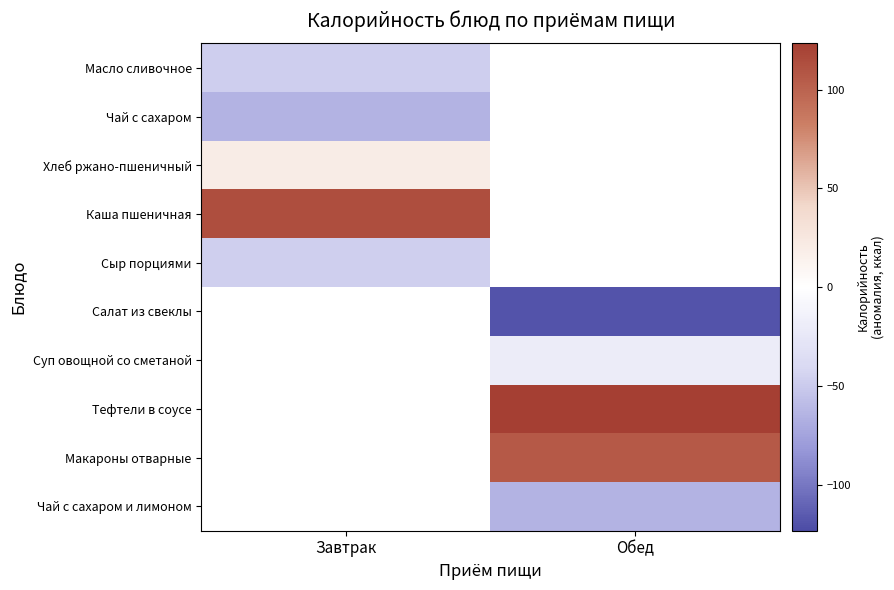

At how many categories does at least one series exceed -72?

2